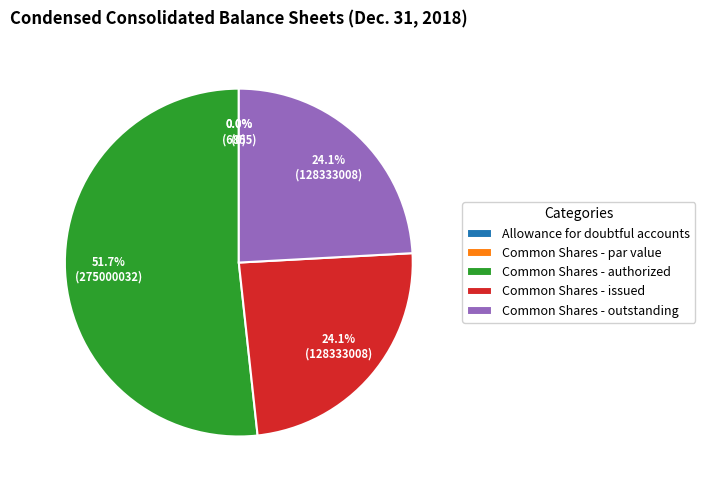

Which slice represents more than half of the pie?

Common Shares - authorized